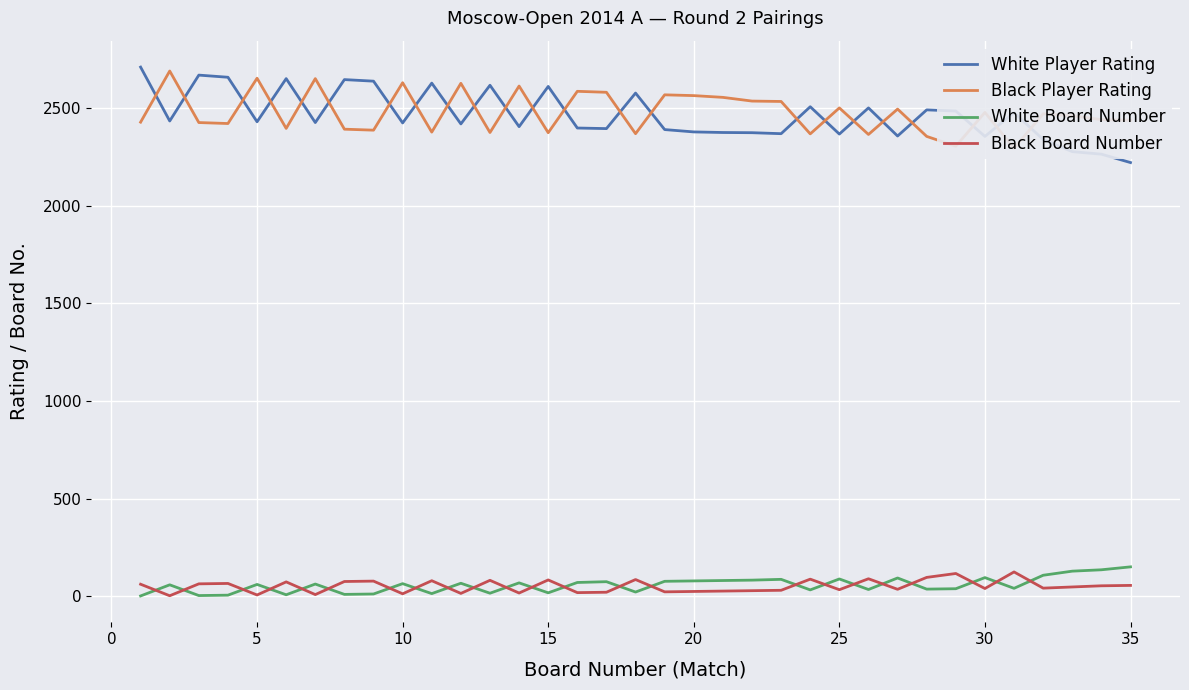

At how many categories does at least one series exceed 394?

35